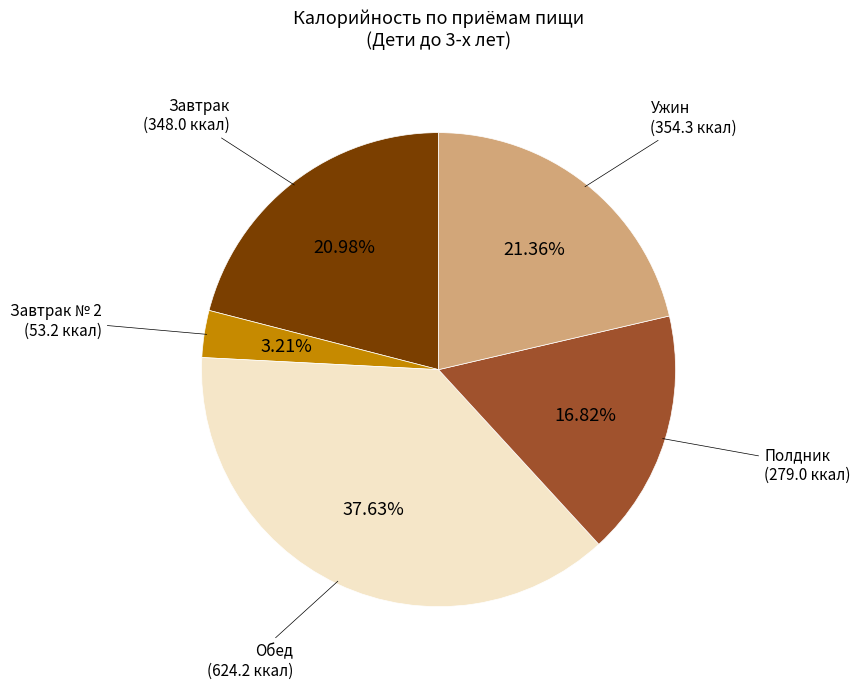

Is there a majority slice in this chart?

No